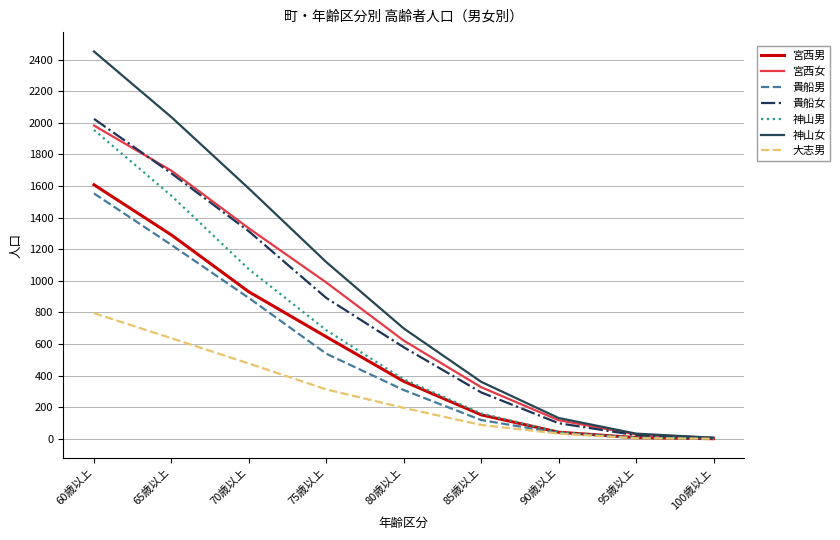

Which series has the largest total across all categories?

神山女